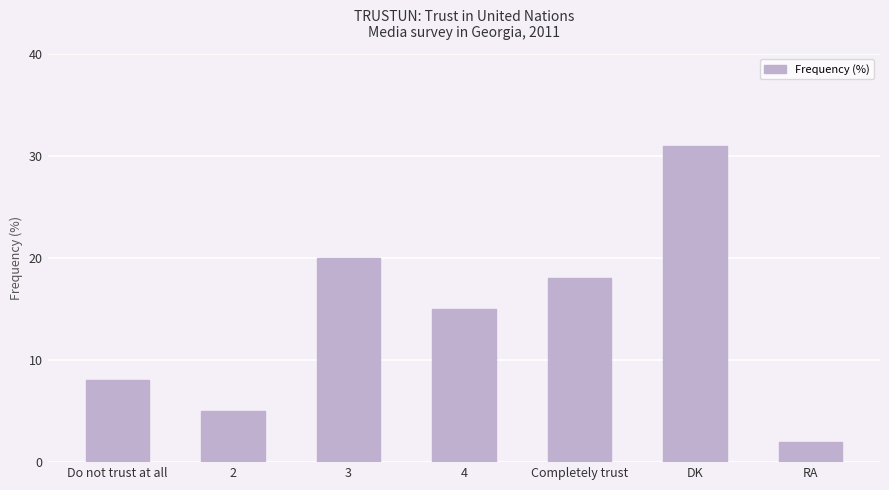

What is the approximate value at 4, to the nearest 5?

15